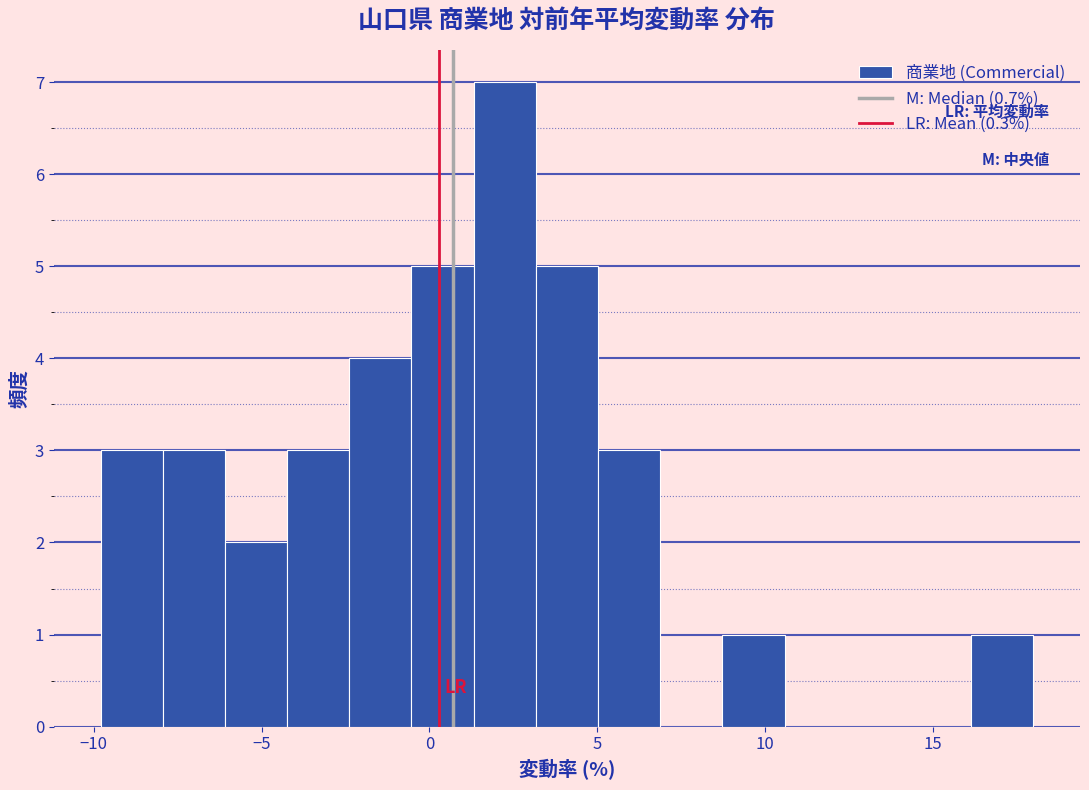

Around what value on the x-axis is the tallest bar? Give the approximate position of its centre, as read against the axis.

2.0